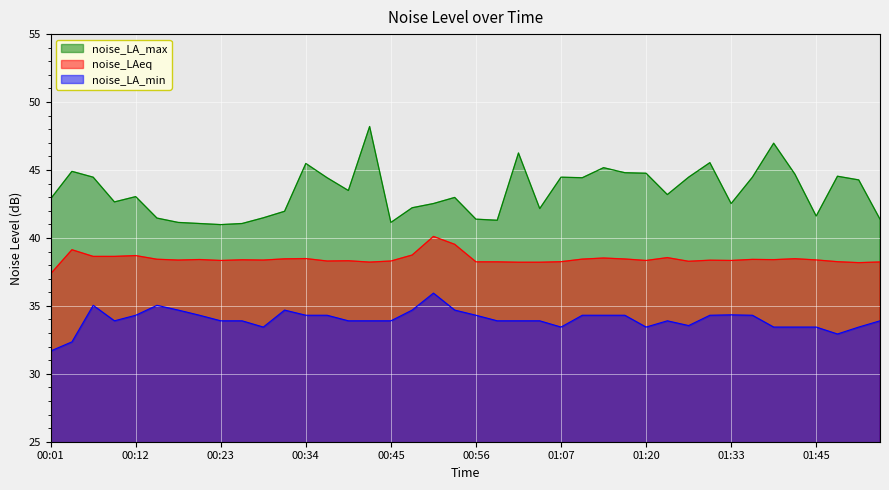

Count the number of categories in the chart.

40